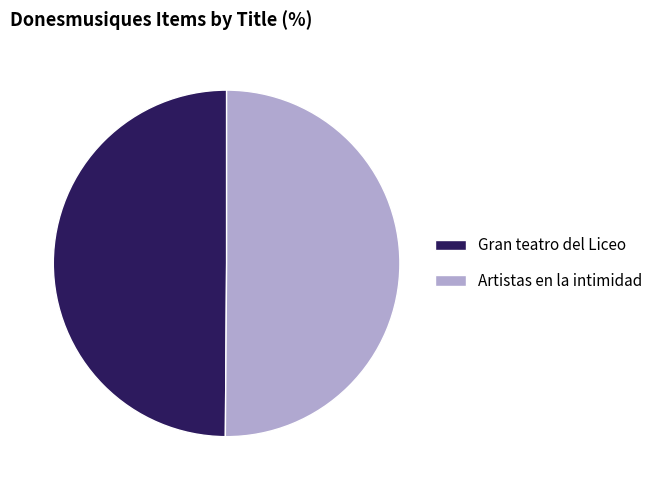

Is it true that Gran teatro del Liceo is 41% of the pie?

False